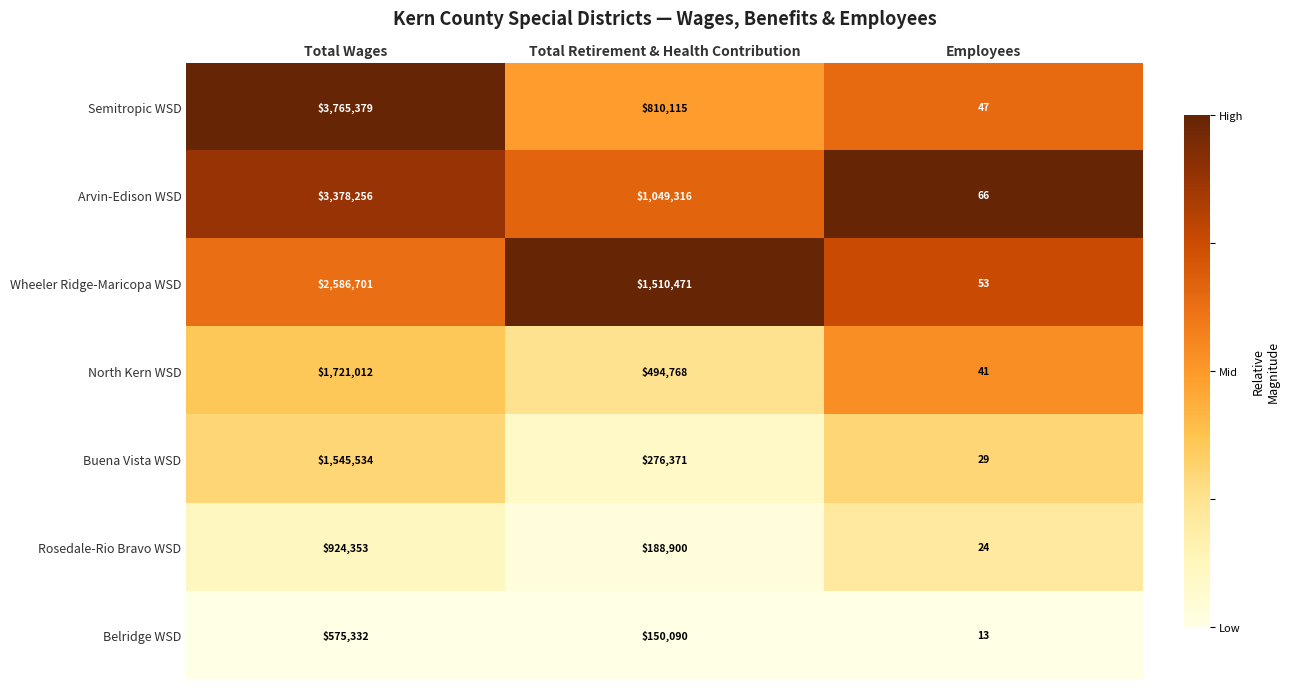

Count the Wheeler Ridge-Maricopa WSD values in the range 53 to 2586701.

3